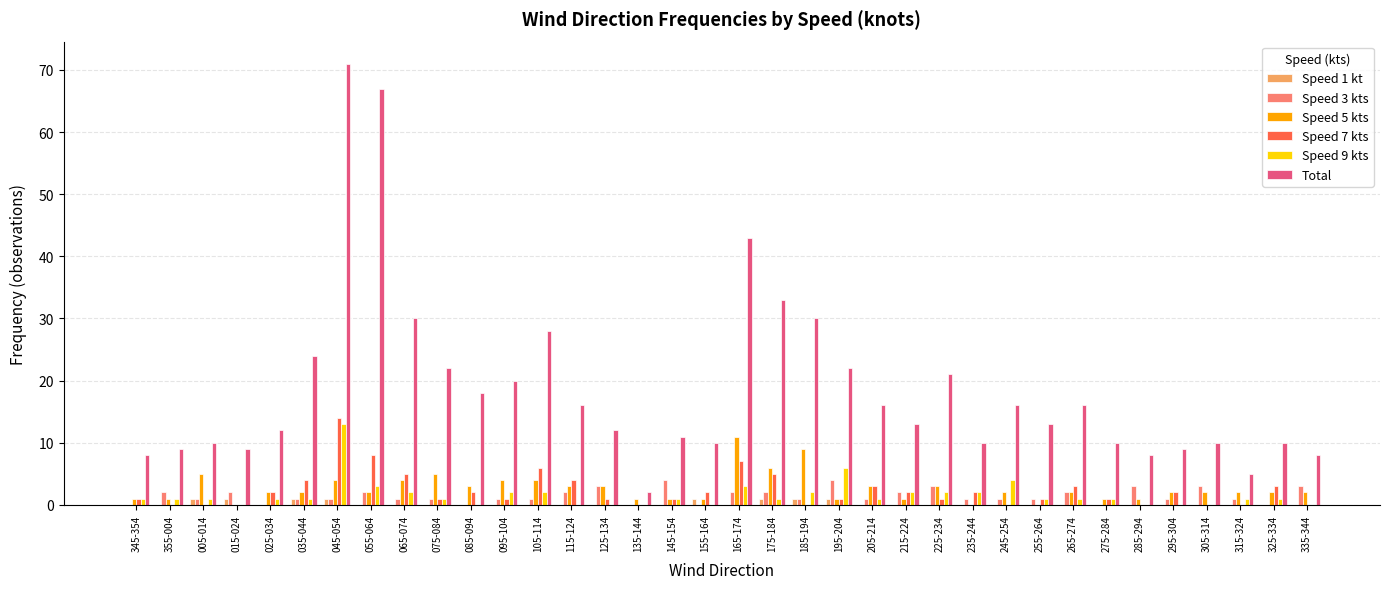

How many categories are shown in the chart?

36